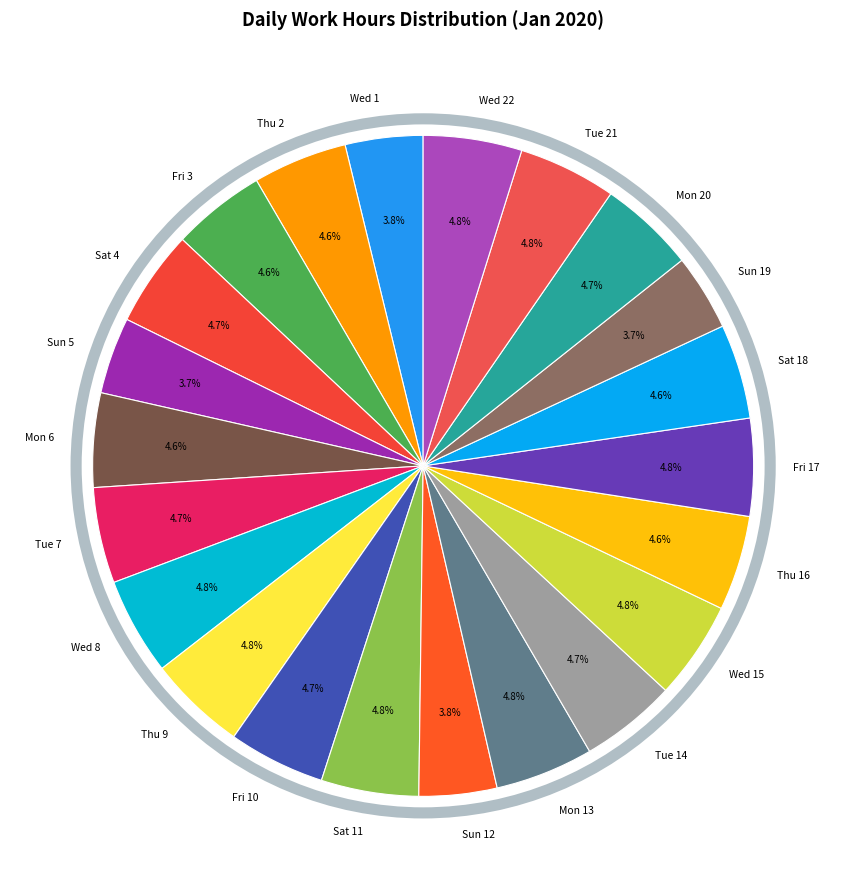

To the nearest percent, what percentage of the pie is Thu 2?

5%